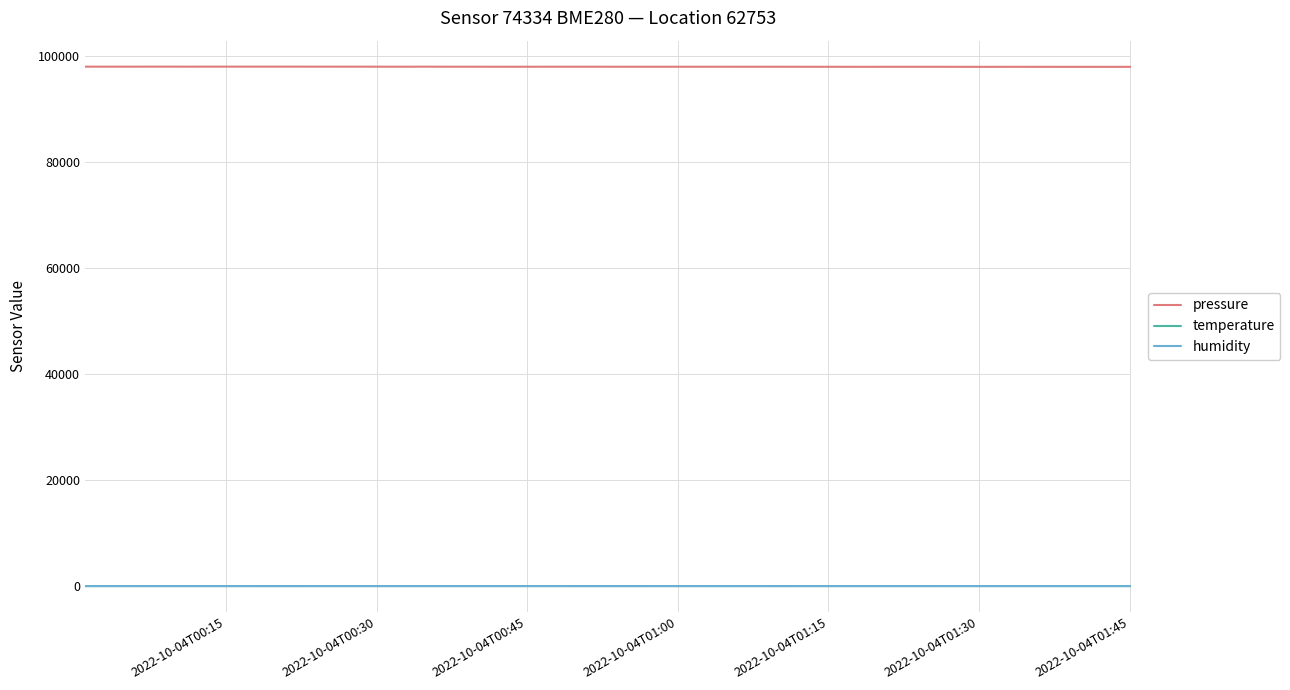

What is the sum of all pressure values?

3920503.8